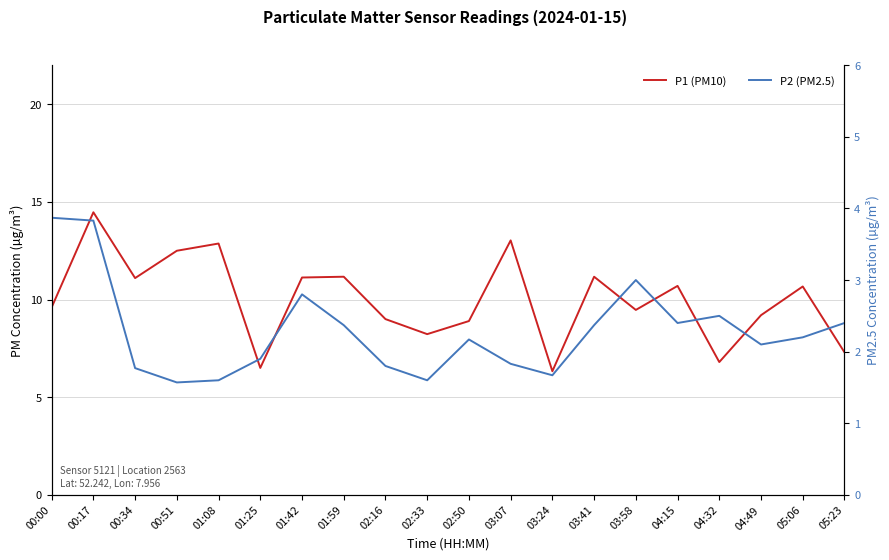

Is this an area chart (filled region under the line)?

No